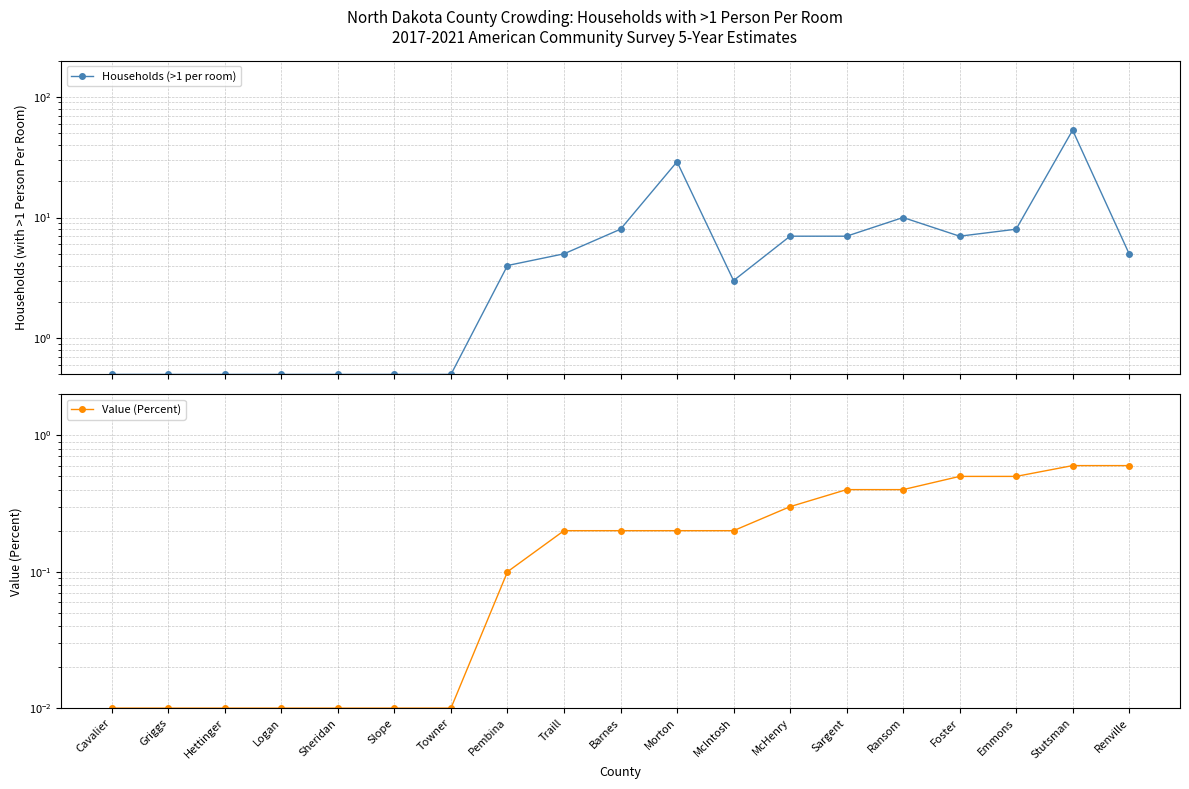

Reading left to right, list all the values displayed in this chart.

Households (>1 per room): 0.5	0.5	0.5	0.5	0.5	0.5	0.5	4.0	5.0	8.0	29.0	3.0	7.0	7.0	10.0	7.0	8.0	53.0	5.0
Value (Percent): 0.0	0.0	0.0	0.0	0.0	0.0	0.0	0.1	0.2	0.2	0.2	0.2	0.3	0.4	0.4	0.5	0.5	0.6	0.6